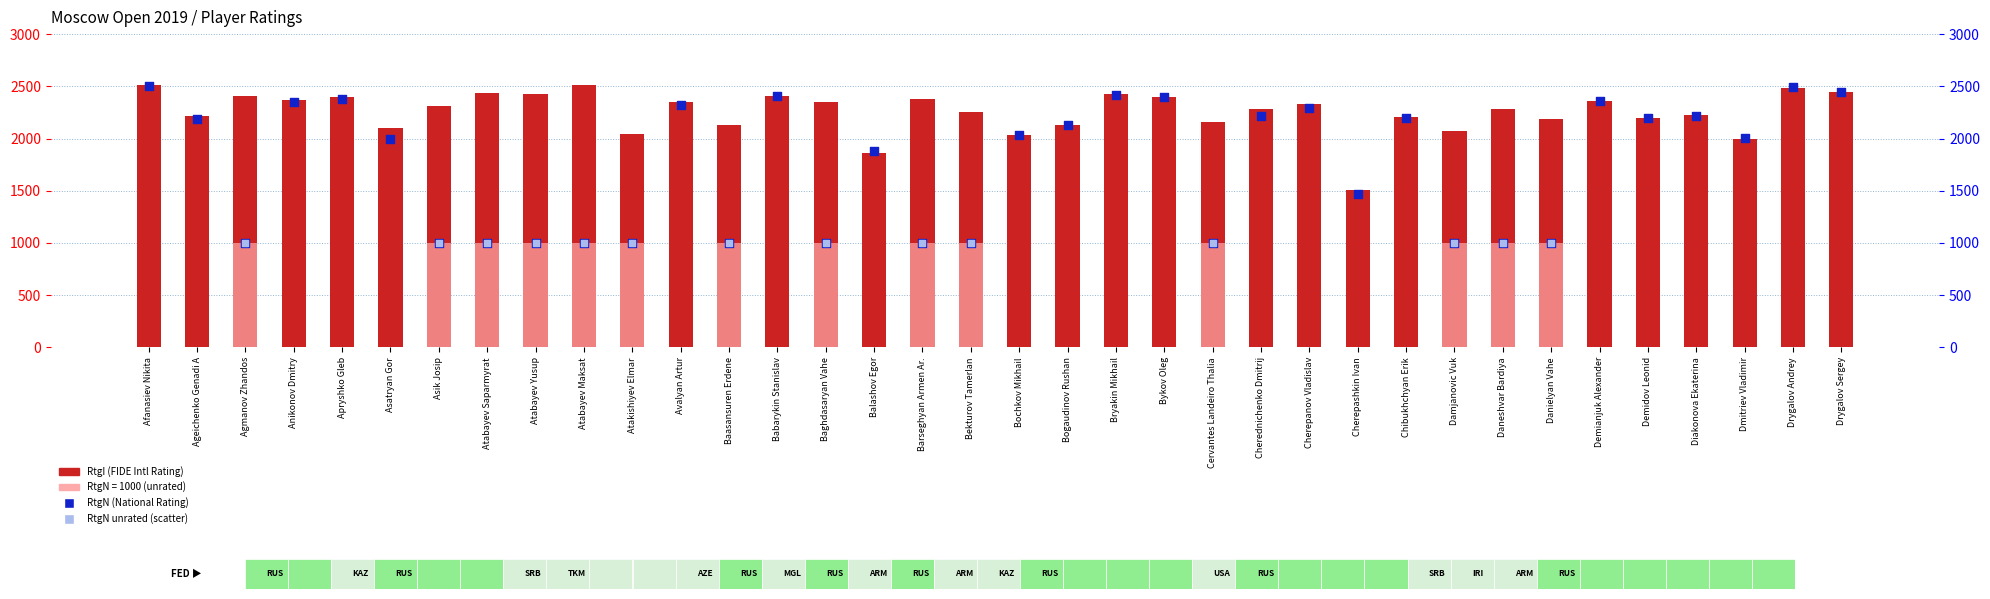

Which series has the largest Y range (max minus min)?

RtgN (National Rating)